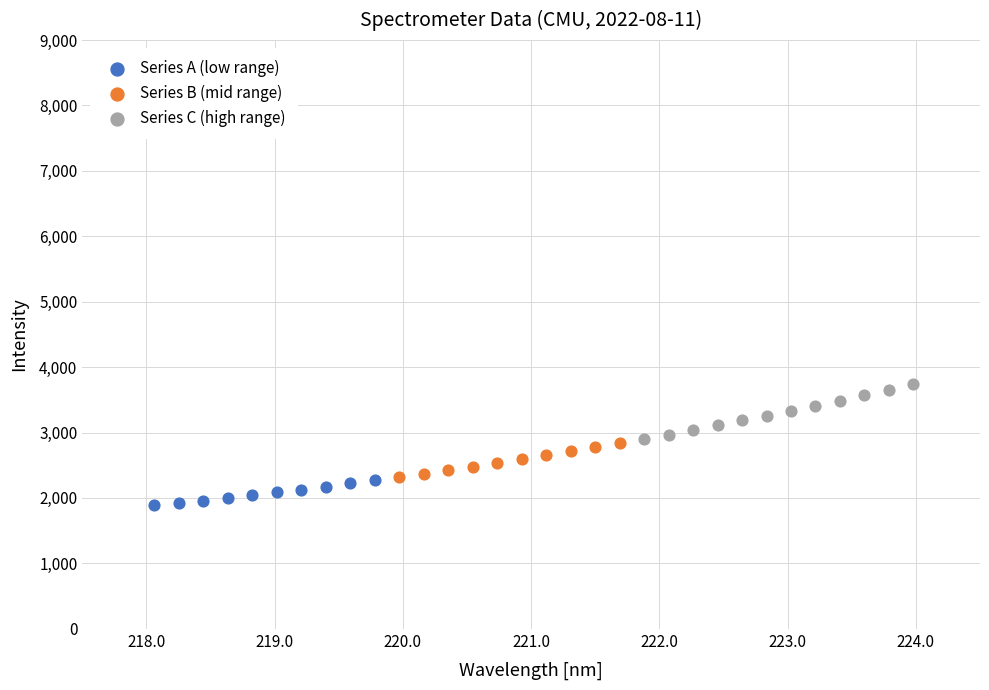

Which series contains the lowest Y value?

Series A (low range)